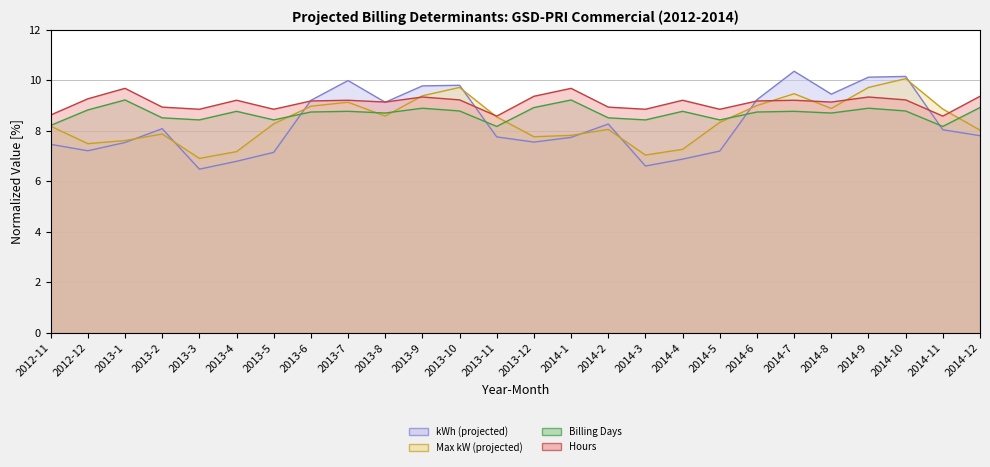

What is the difference between the Hours (line) values at 2014-11 and 2014-4?

0.6